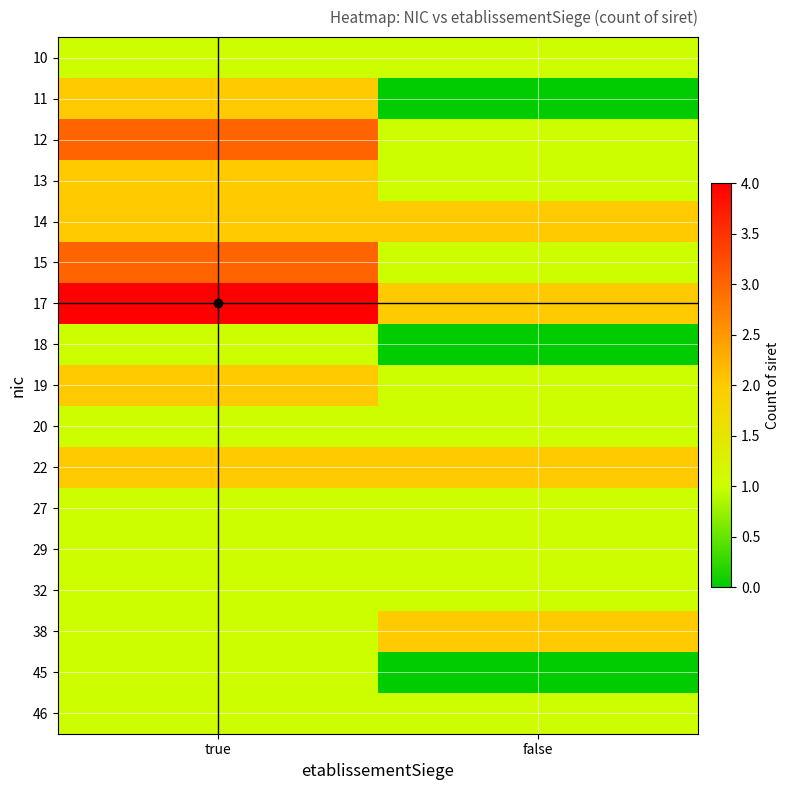

Reading right to left, transcribe all the data shown in this chart.

10: false=1	true=1
11: false=0	true=2
12: false=1	true=3
13: false=1	true=2
14: false=2	true=2
15: false=1	true=3
17: false=2	true=4
18: false=0	true=1
19: false=1	true=2
20: false=1	true=1
22: false=2	true=2
27: false=1	true=1
29: false=1	true=1
32: false=1	true=1
38: false=2	true=1
45: false=0	true=1
46: false=1	true=1